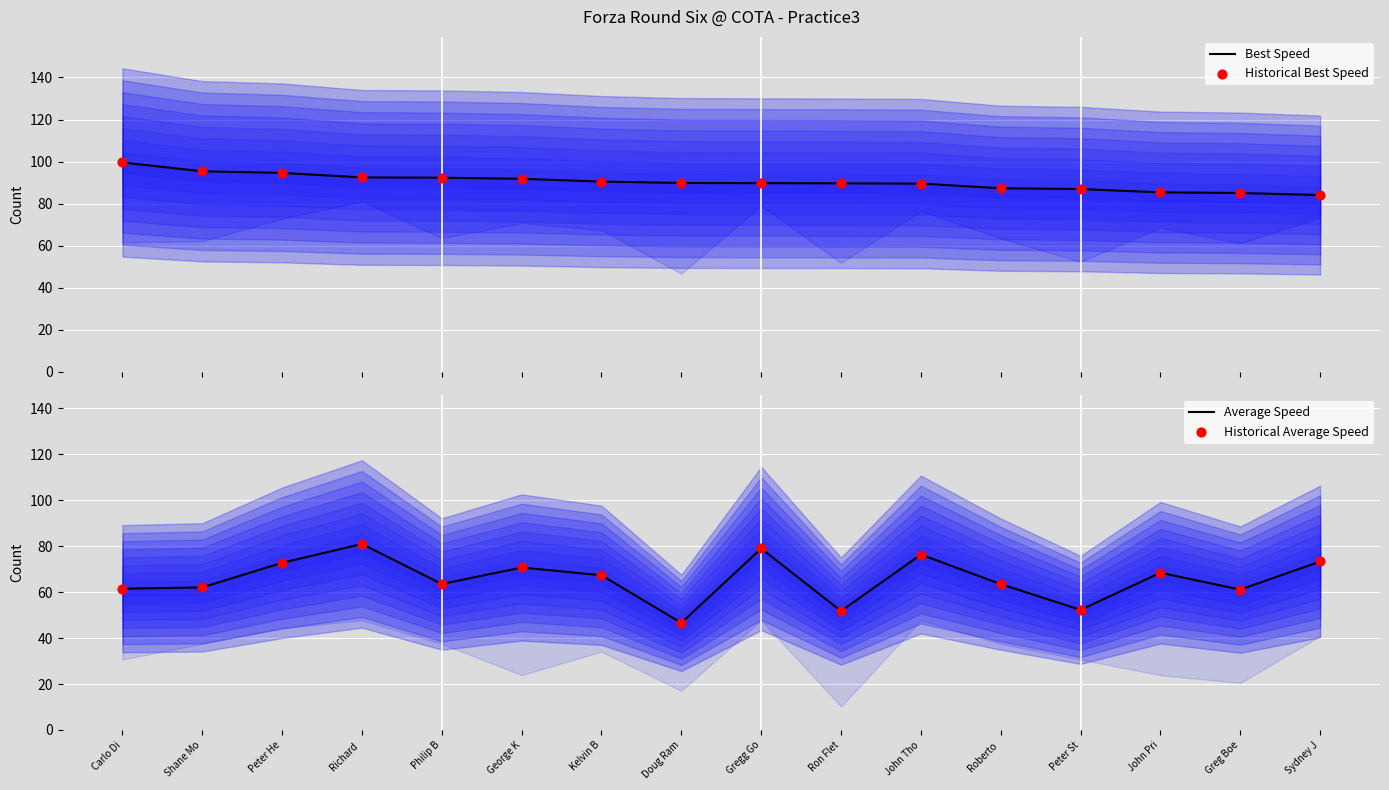

What is the total value across all series at Carlo Di?

322.2